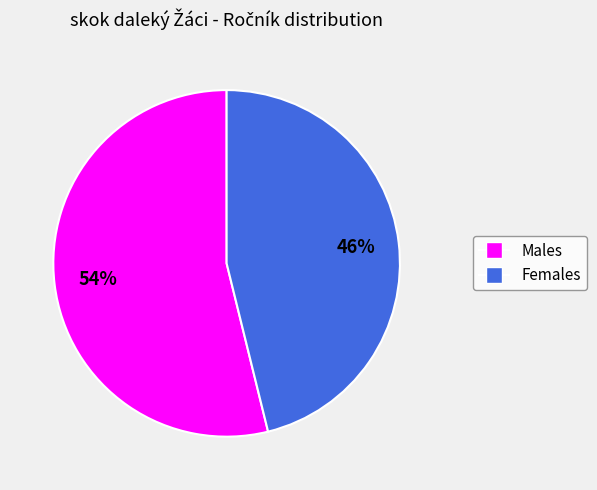

How many segments does this pie chart have?

2